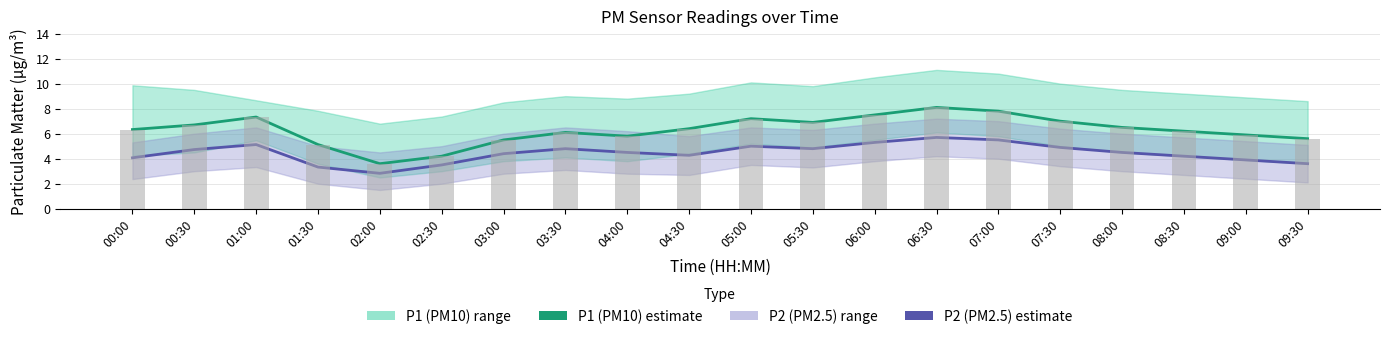

Reading left to right, list all the values displayed in this chart.

P1: 00:00=6.3	00:30=6.7	01:00=7.3	01:30=5.1	02:00=3.6	02:30=4.2	03:00=5.5	03:30=6.1	04:00=5.8	04:30=6.4	05:00=7.2	05:30=6.9	06:00=7.5	06:30=8.1	07:00=7.8	07:30=7.0	08:00=6.5	08:30=6.2	09:00=5.9	09:30=5.6
P2: 00:00=4.1	00:30=4.7	01:00=5.1	01:30=3.3	02:00=2.8	02:30=3.5	03:00=4.4	03:30=4.8	04:00=4.5	04:30=4.3	05:00=5.0	05:30=4.8	06:00=5.3	06:30=5.7	07:00=5.5	07:30=4.9	08:00=4.5	08:30=4.2	09:00=3.9	09:30=3.6
P1 raw: 00:00=6.3	00:30=6.7	01:00=7.3	01:30=5.1	02:00=3.6	02:30=4.2	03:00=5.5	03:30=6.1	04:00=5.8	04:30=6.4	05:00=7.2	05:30=6.9	06:00=7.5	06:30=8.1	07:00=7.8	07:30=7.0	08:00=6.5	08:30=6.2	09:00=5.9	09:30=5.6